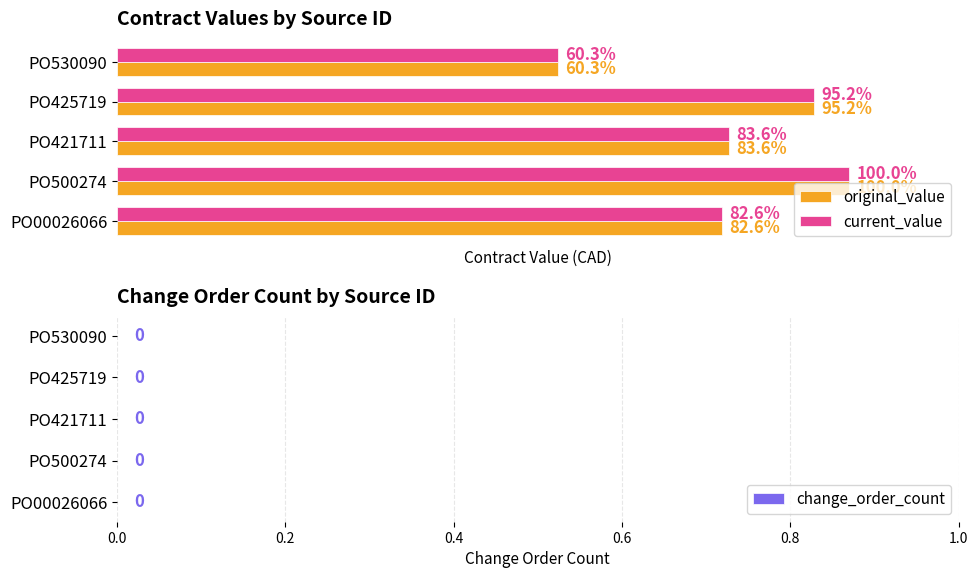

What are all the series names shown in the legend?

original_value, current_value